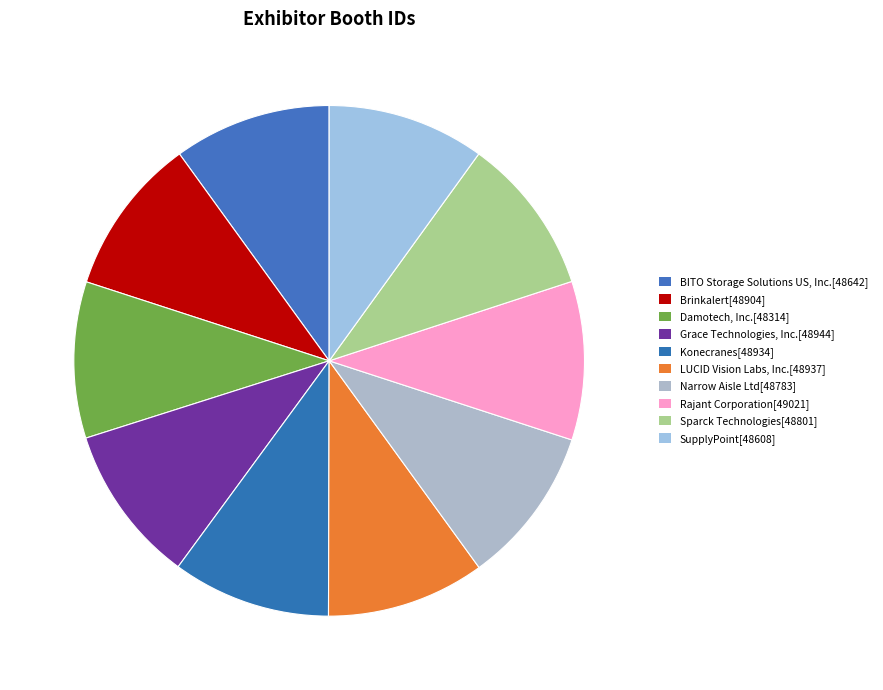

Combined, do Brinkalert and Rajant Corporation account for over 50%?

No